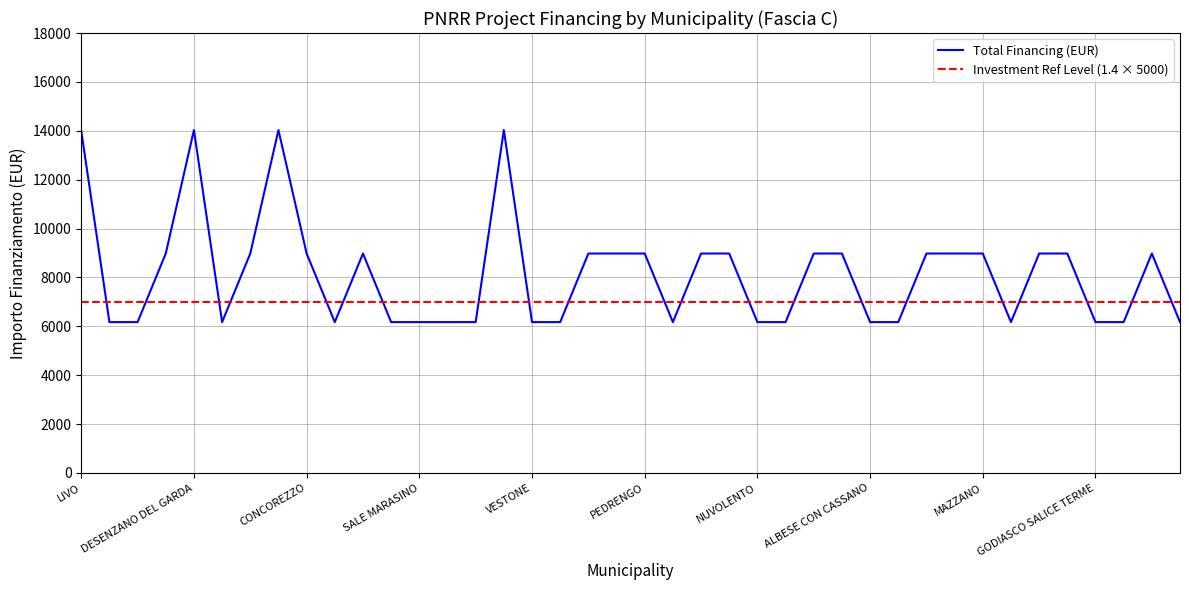

Which series has the widest spread of values?

Total Financing (EUR)